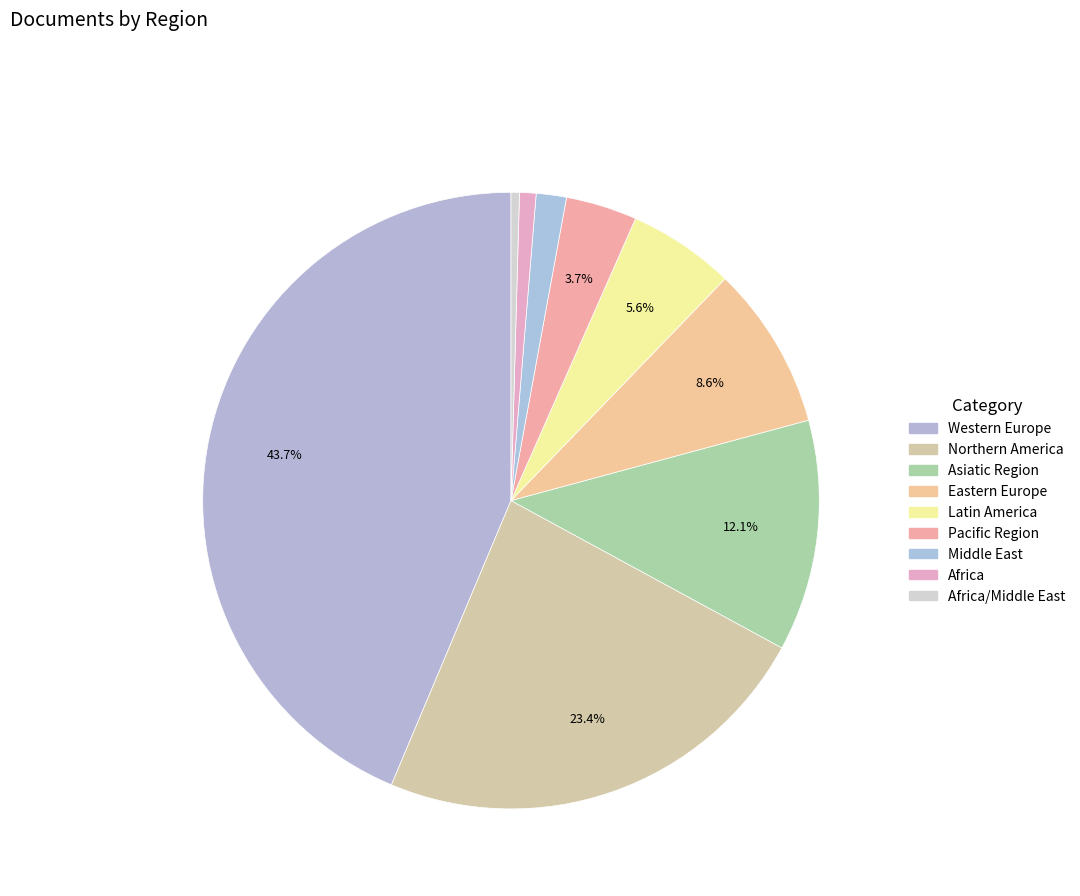

How many slices are in this pie chart?

9